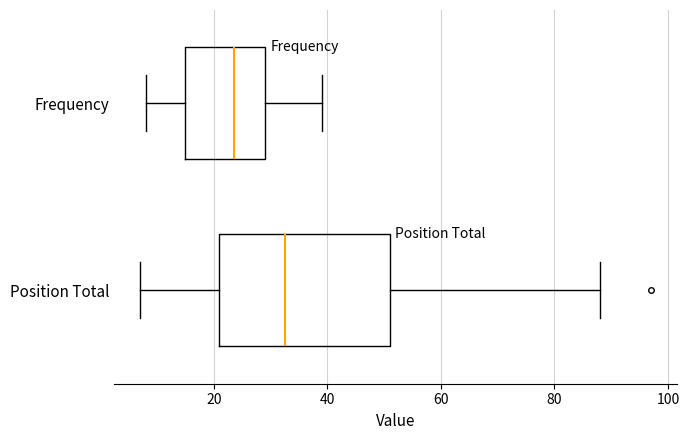

Which box has the furthest to the right median line?

Position Total